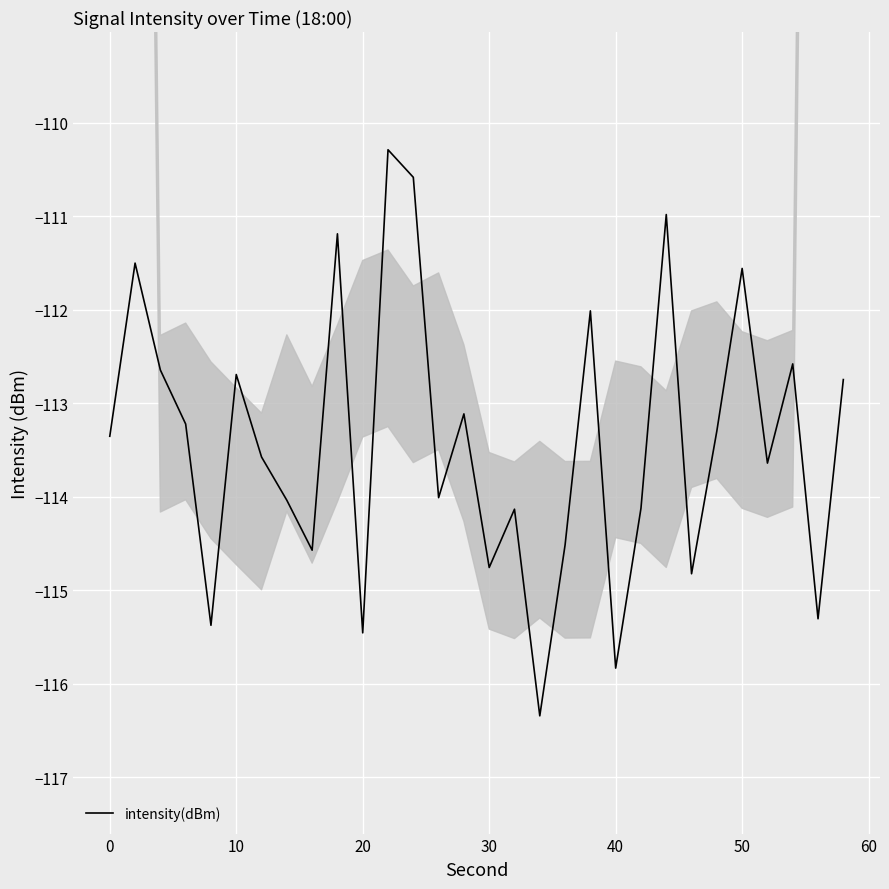

What is the difference between the maximum and minimum values?

6.1